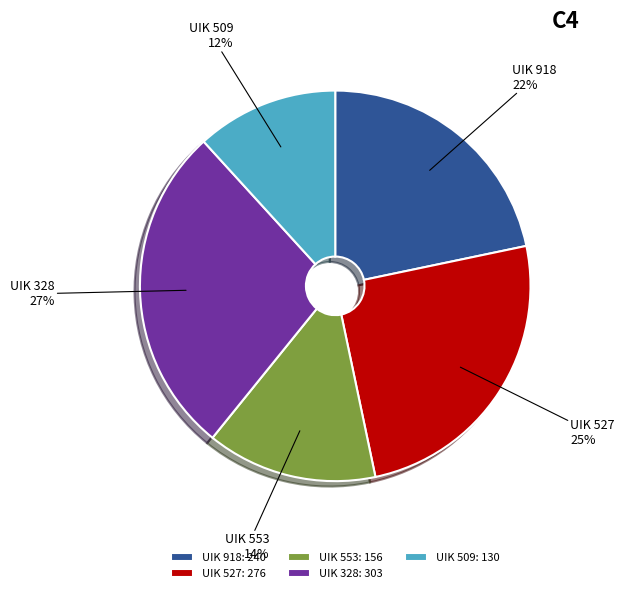

How many slices are in this pie chart?

5